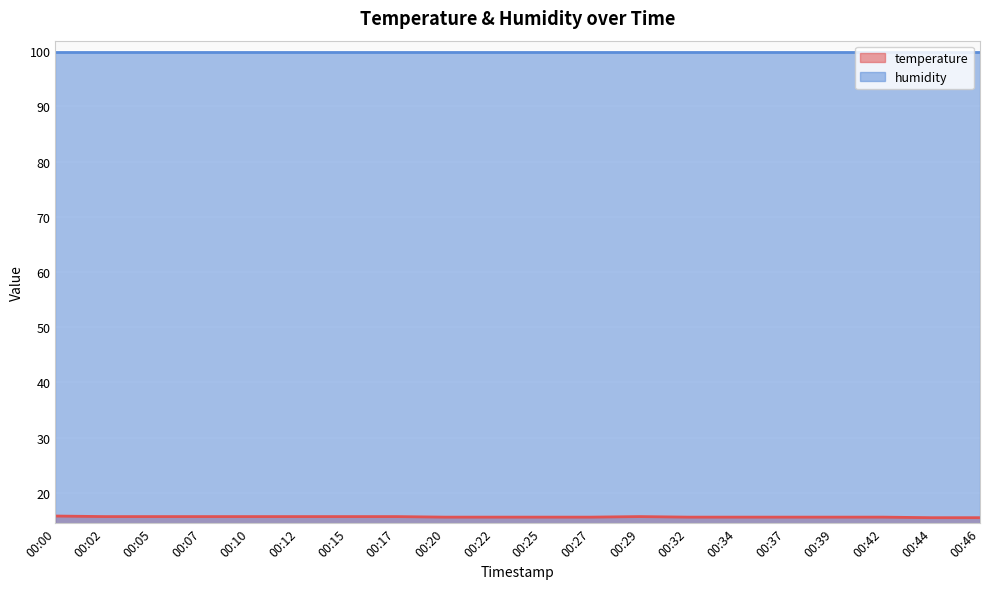

How many series are shown in this chart?

2